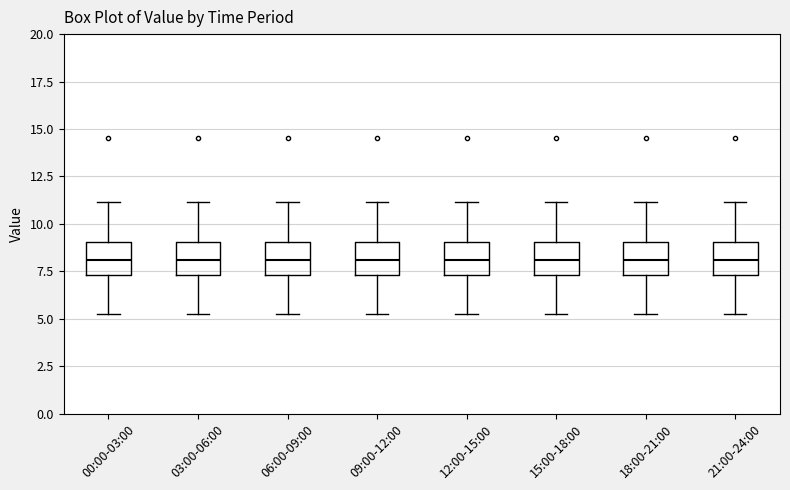

Reading left to right, transcribe this box plot: for each box, give where its median line is, the range the box spans, and where its two whiskers end, as read against the y-axis. The values are not printed on the chart, so give them approximately, as read against the axis.

00:00-03:00: median 8.0, box 7.5 to 9.0, whiskers 5.0 to 11.0
03:00-06:00: median 8.0, box 7.5 to 9.0, whiskers 5.0 to 11.0
06:00-09:00: median 8.0, box 7.5 to 9.0, whiskers 5.0 to 11.0
09:00-12:00: median 8.0, box 7.5 to 9.0, whiskers 5.0 to 11.0
12:00-15:00: median 8.0, box 7.5 to 9.0, whiskers 5.0 to 11.0
15:00-18:00: median 8.0, box 7.5 to 9.0, whiskers 5.0 to 11.0
18:00-21:00: median 8.0, box 7.5 to 9.0, whiskers 5.0 to 11.0
21:00-24:00: median 8.0, box 7.5 to 9.0, whiskers 5.0 to 11.0